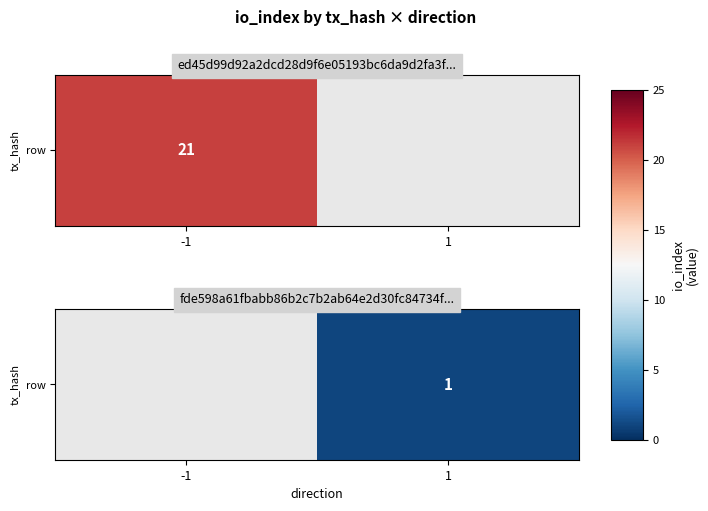

Is it true that the value at 1 is 1.4?

False